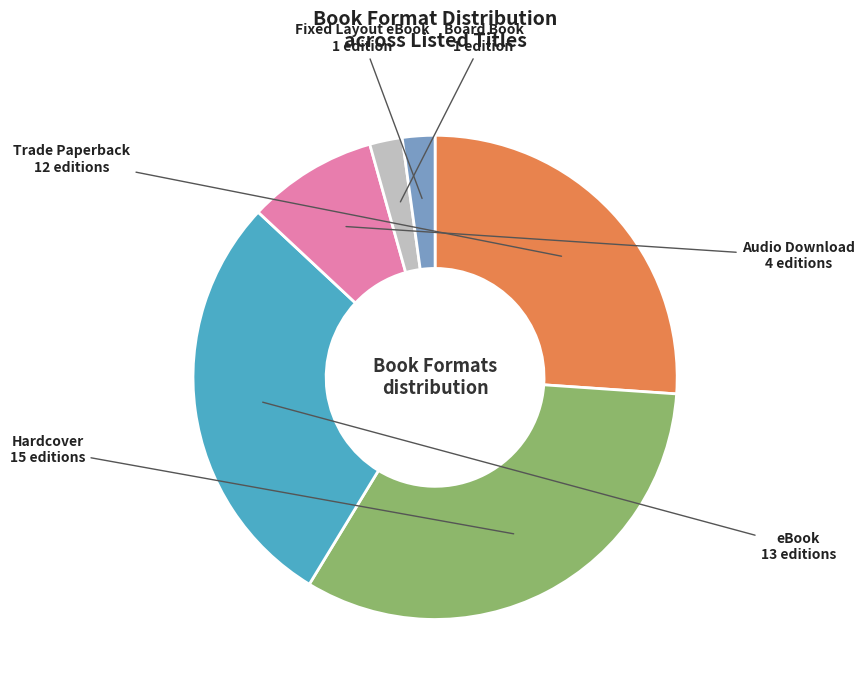

Which has a higher value, Fixed Layout eBook or eBook?

eBook